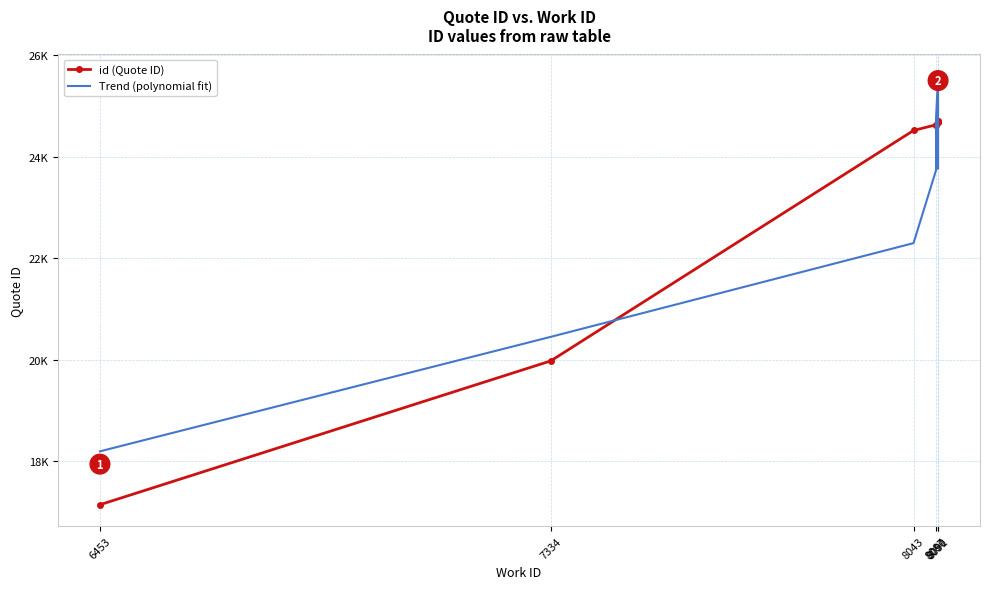

What is the label of the 8th point from the right?

8043